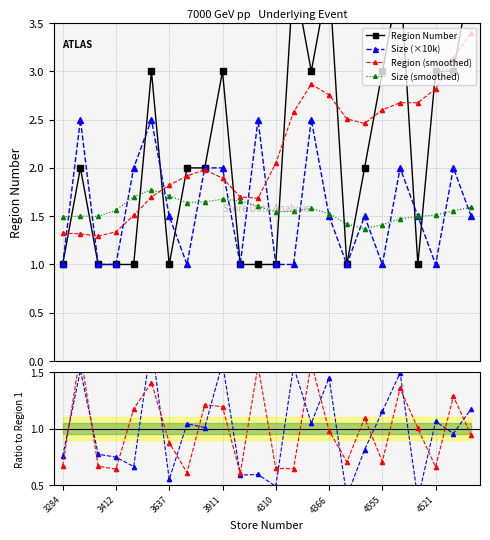

What is the lowest value of the Size (×10k) series?

1.0